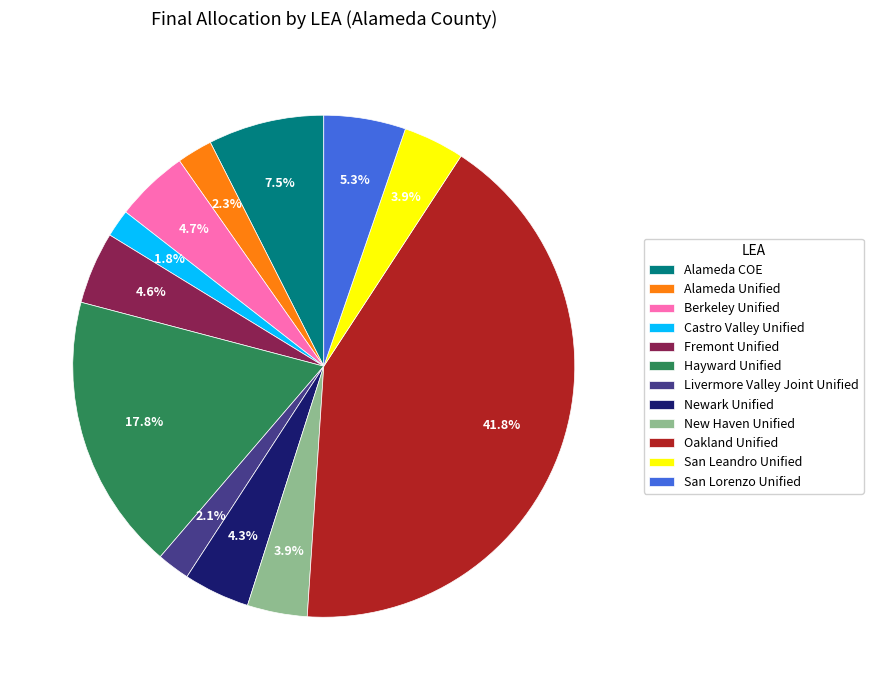

To the nearest percent, what percentage of the pie is Newark Unified?

4%